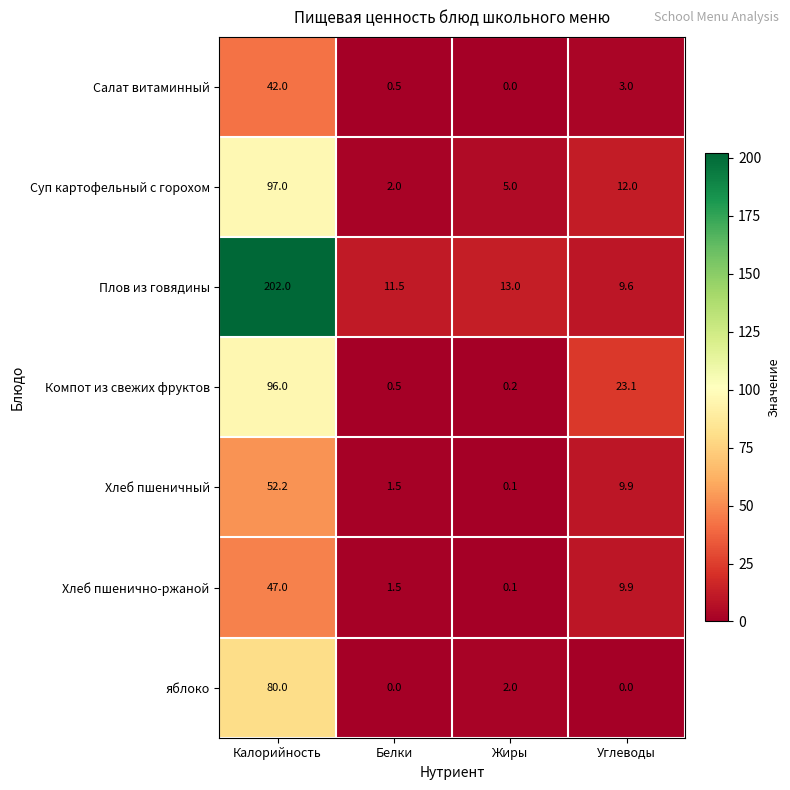

How many distinct data groups are displayed?

7